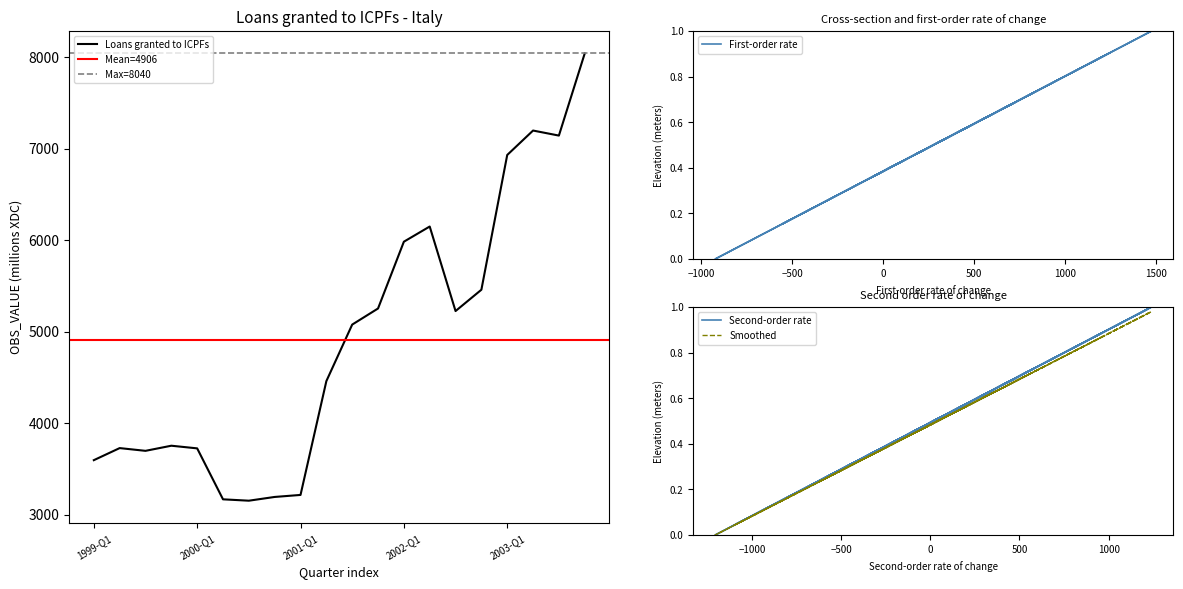

Read the value at 2001-Q1.

3214